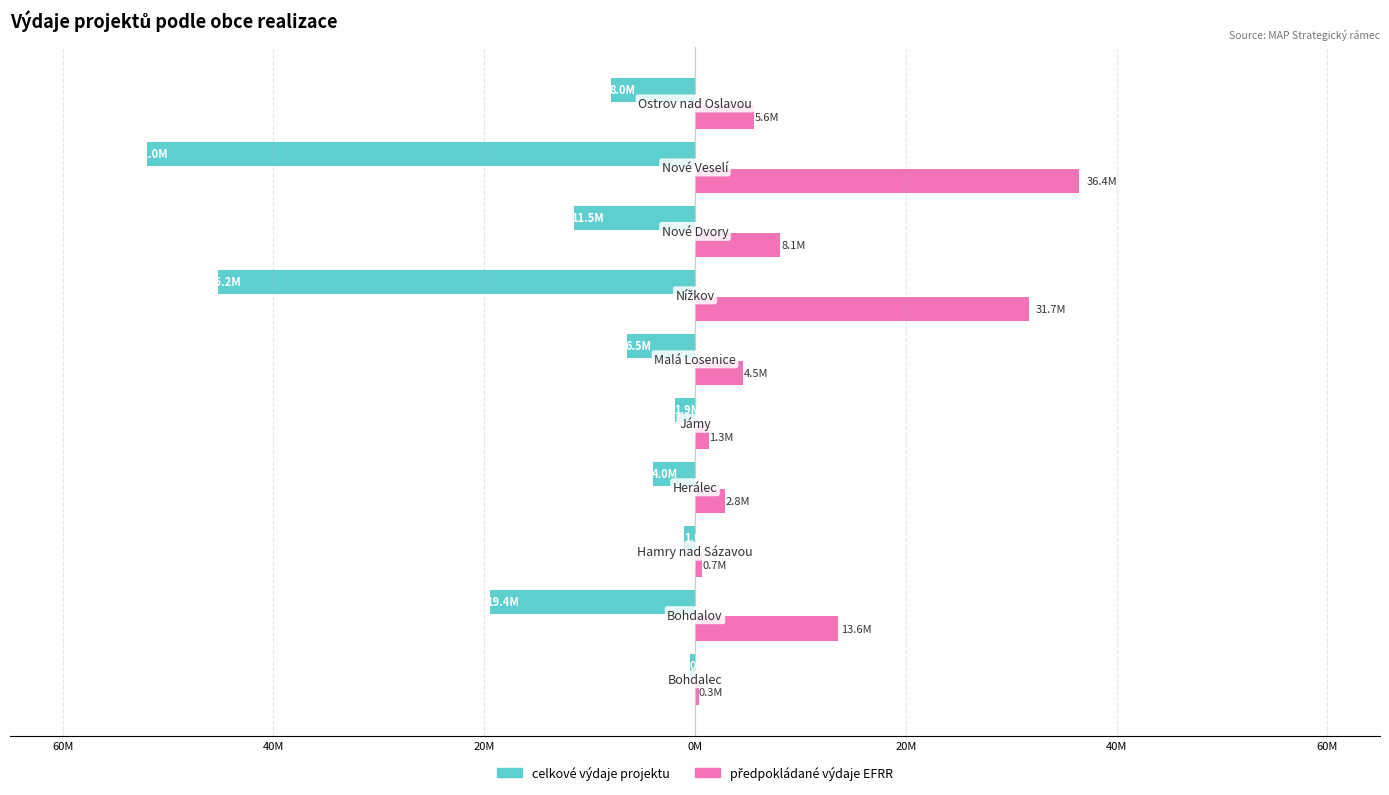

How many data points in celkové výdaje projektu are above -6450000?

4